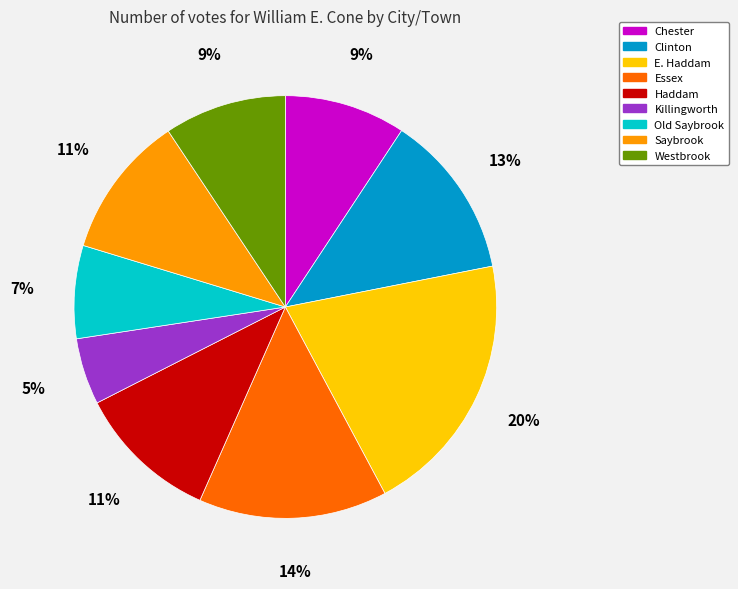

Do Killingworth and Chester together represent more than half of the pie?

No